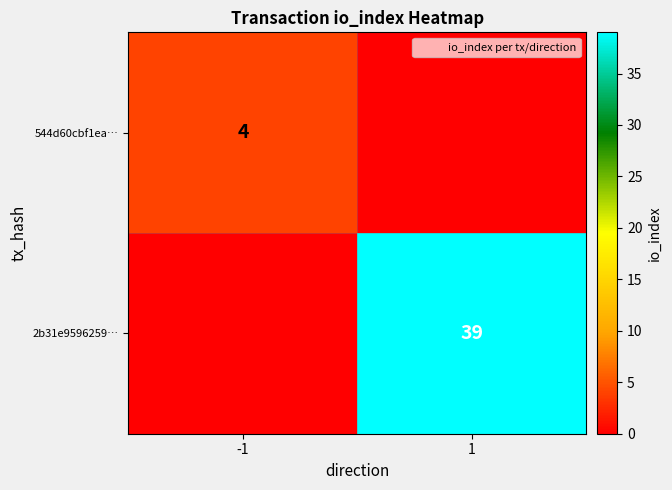

What is the difference between the highest and lowest values at 1?

39